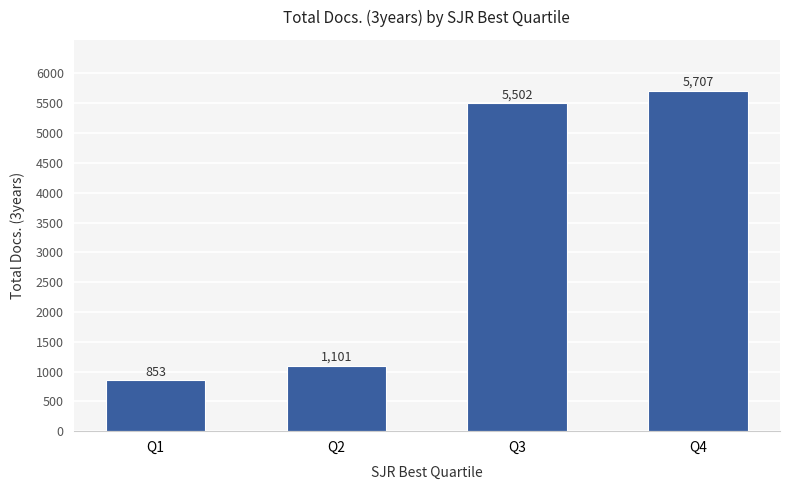

List the labels in order of value, smallest first.

Q1, Q2, Q3, Q4